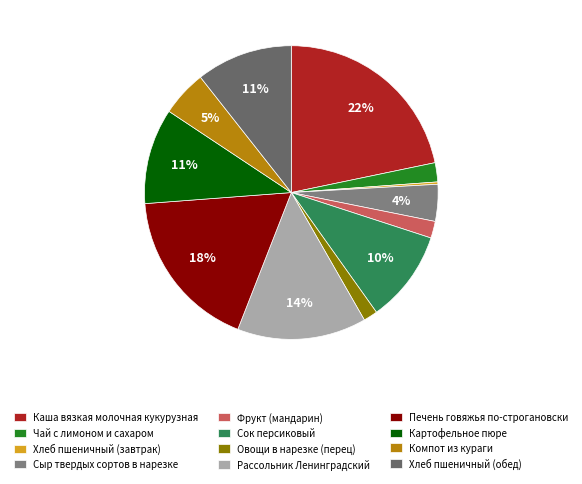

What is the change in value from Фрукт (мандарин) to Сок персиковый?

+109.9